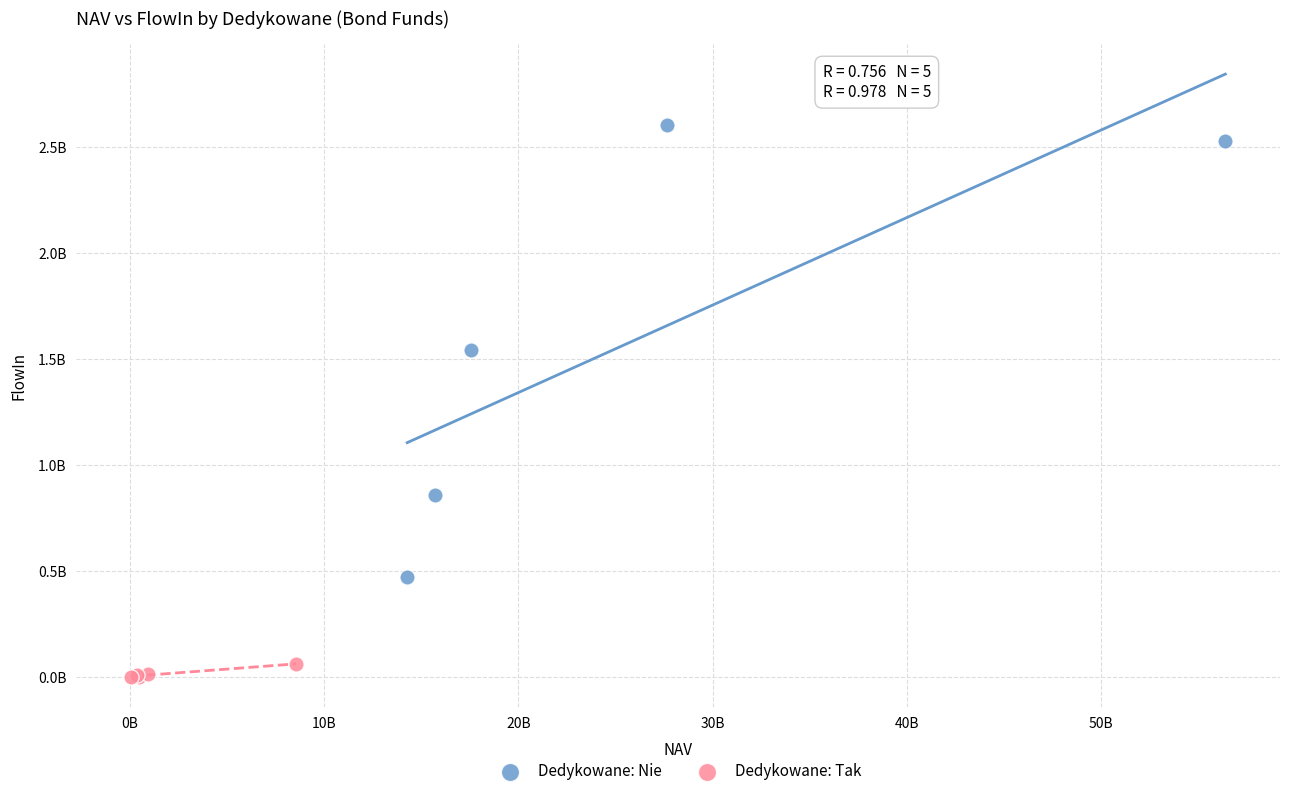

What are all the series names shown in the legend?

Dedykowane: Nie, Dedykowane: Tak